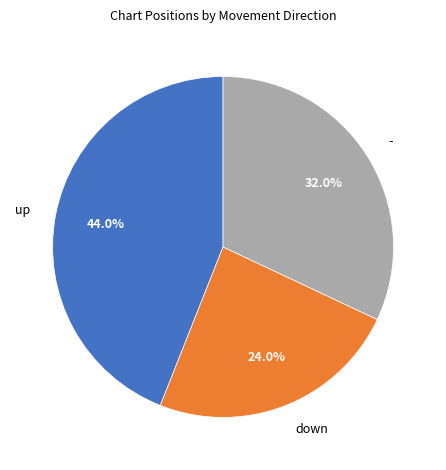

To the nearest percent, what percentage of the pie is -?

32%